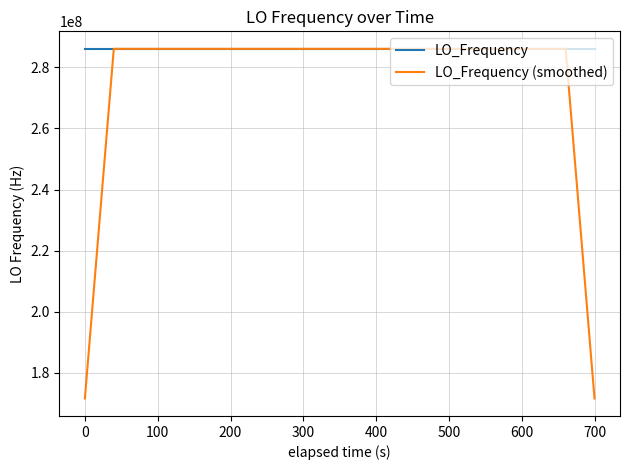

What is the minimum value shown in the chart?

171628199.5